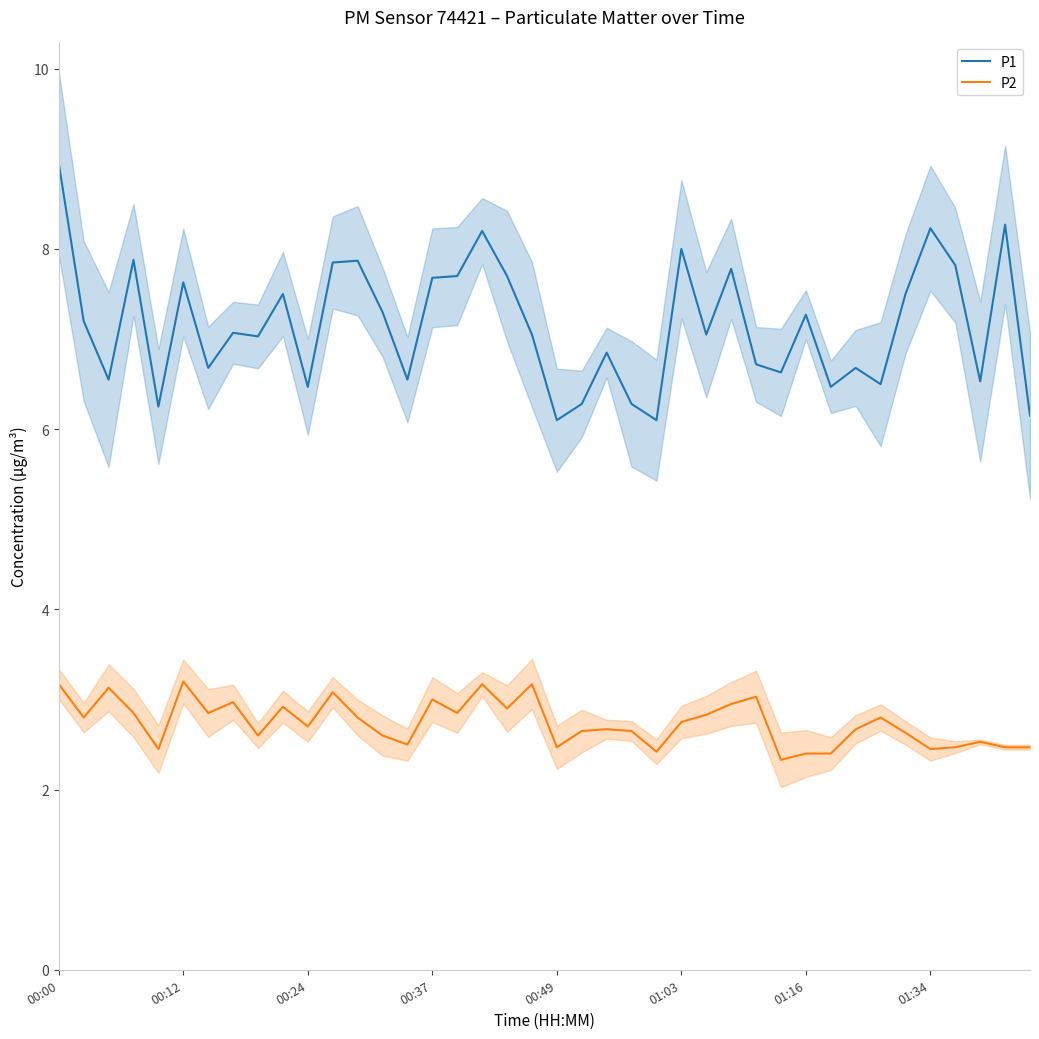

Does the chart have visible grid lines?

No